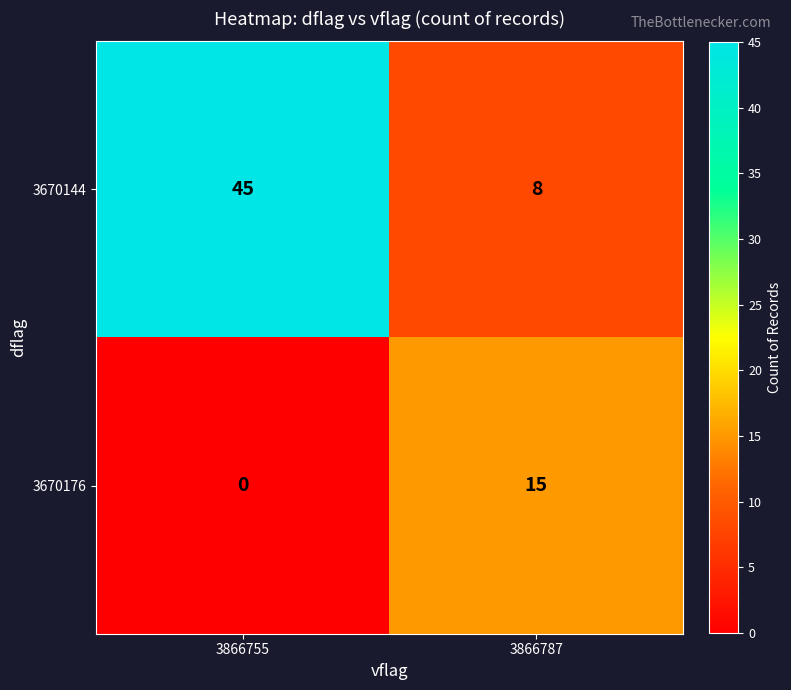

What is the maximum value shown in the chart?

45